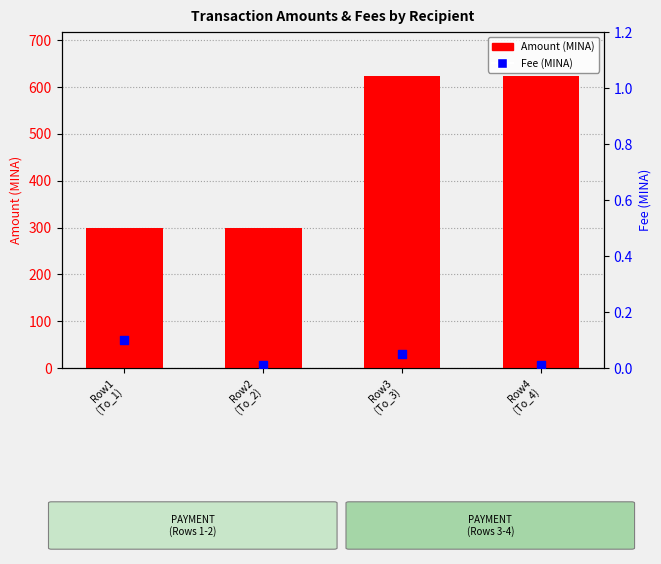

Which series contains the lowest Y value?

Fee